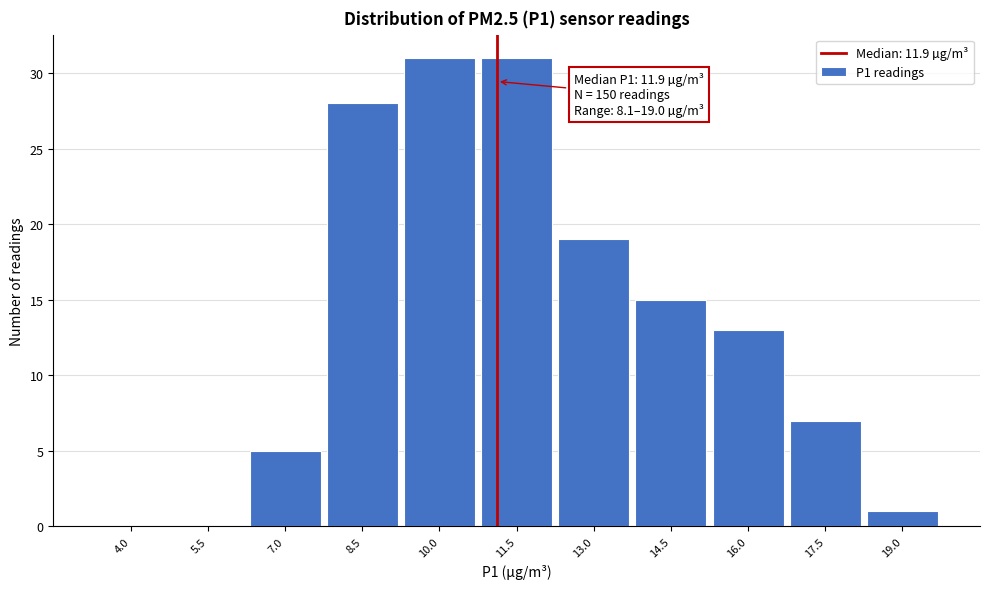

Reading right to left, extract all data points from this chart.

19.0=1	17.5=7	16.0=13	14.5=15	13.0=19	11.5=31	10.0=31	8.5=28	7.0=5	5.5=0	4.0=0